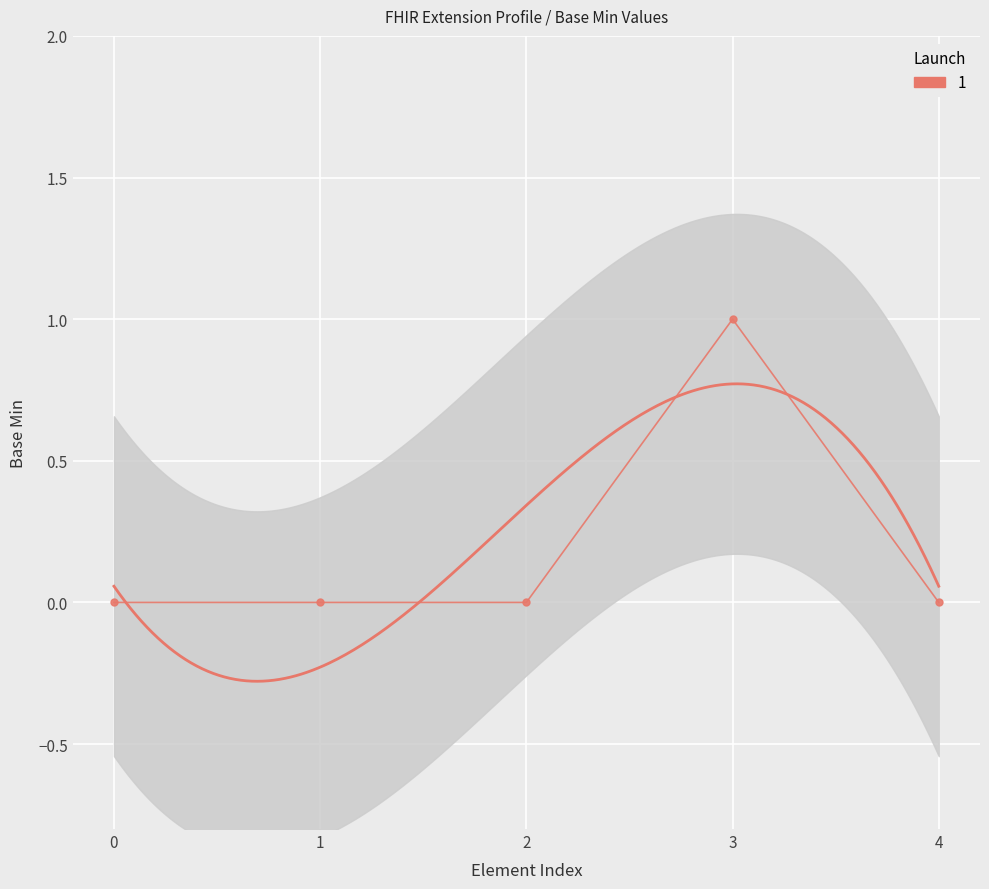

List the labels in order of value, smallest first.

0, 1, 2, 4, 3